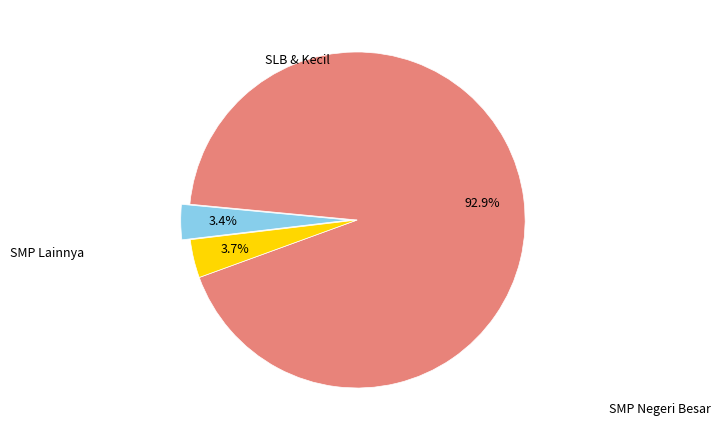

Is there any slice that represents more than half of the pie?

Yes